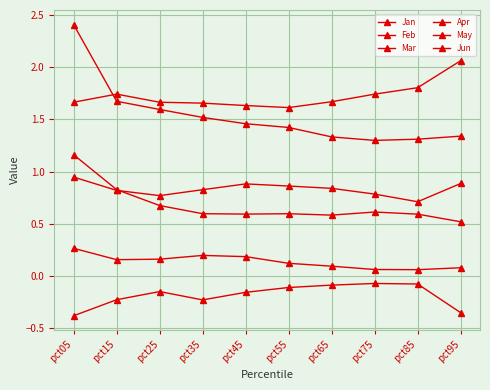

What is the approximate value of Jun at pct65?

0.6